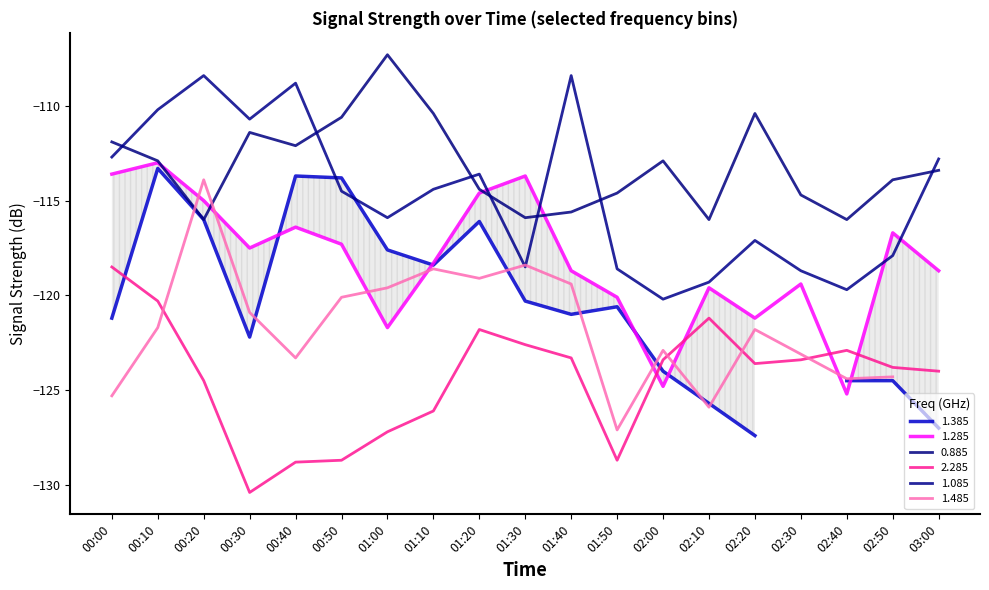

At which label does 2.285 first exceed -123?

00:00